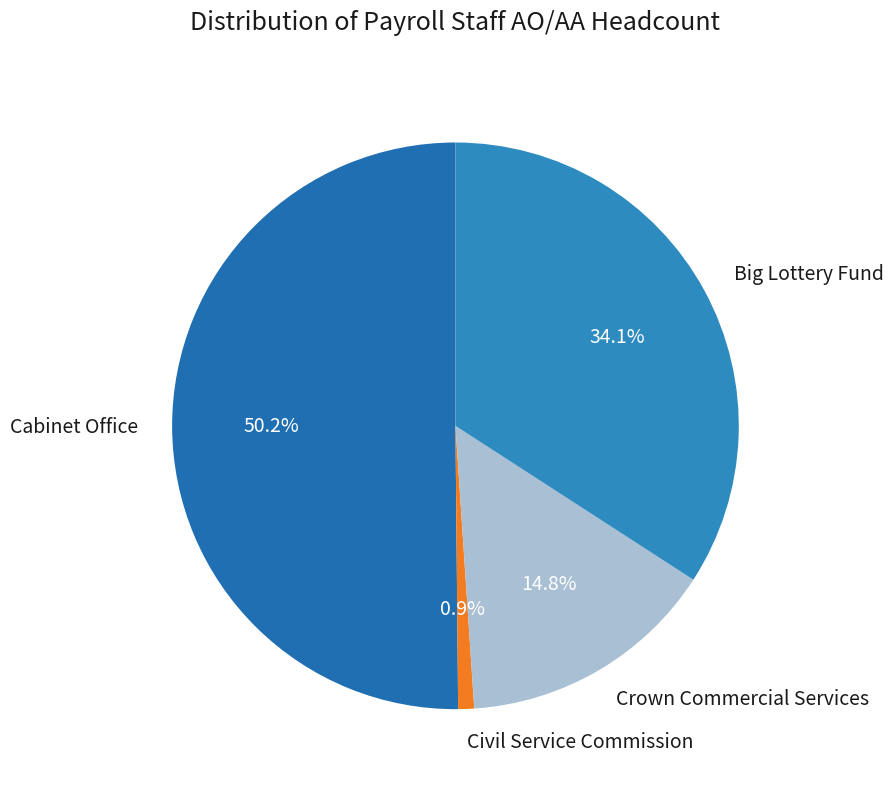

What percentage is the Cabinet Office slice, to the nearest percent?

50%